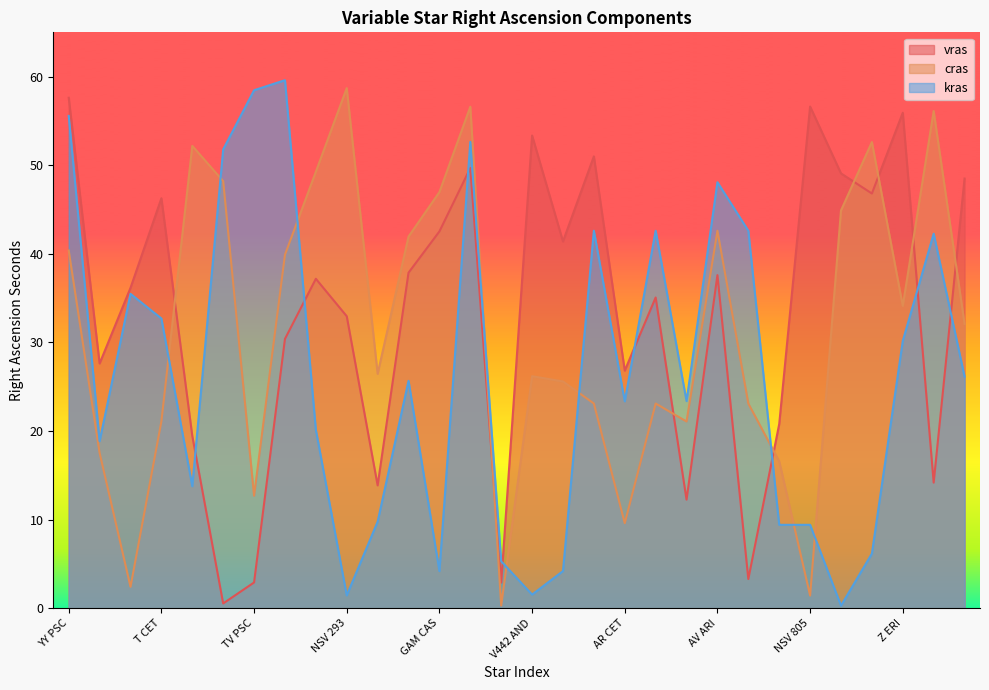

True or false: cras and vras intersect in this chart.

True